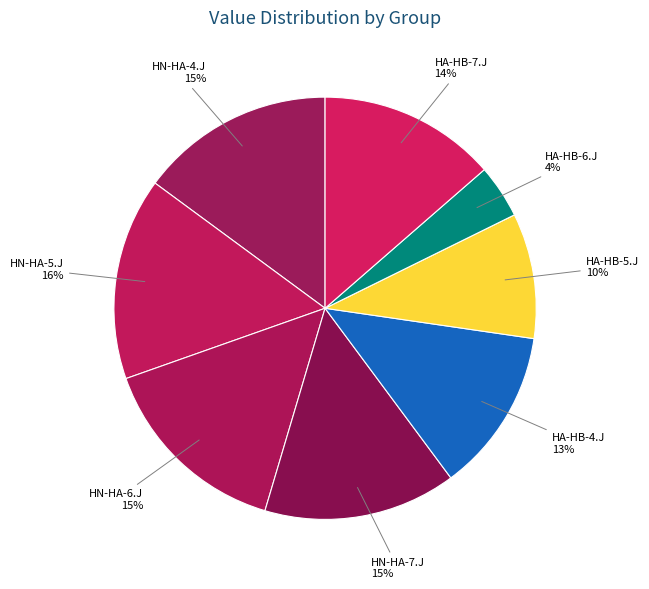

Do HA-HB-6.J and HA-HB-4.J together represent more than half of the pie?

No